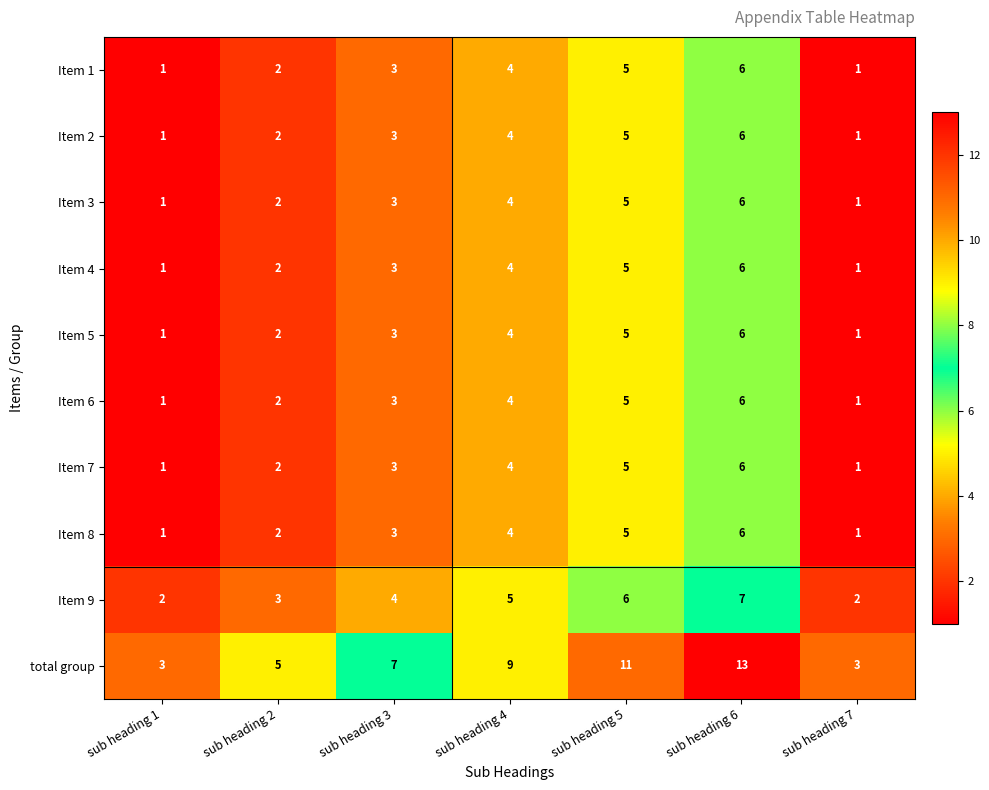

Count the Item 8 values in the range 1 to 5.

6